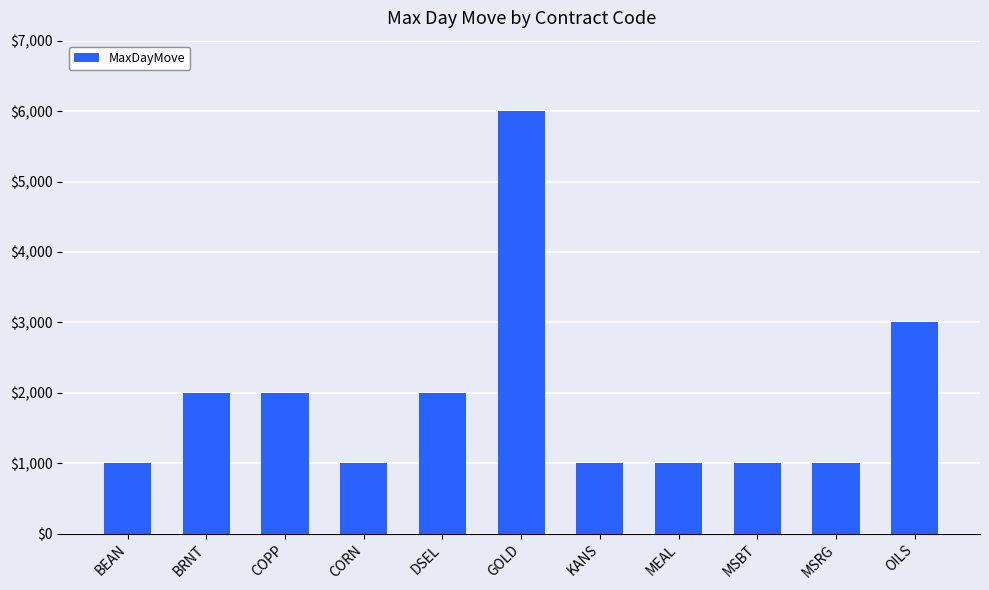

What is the difference between the maximum and second lowest values?

5000